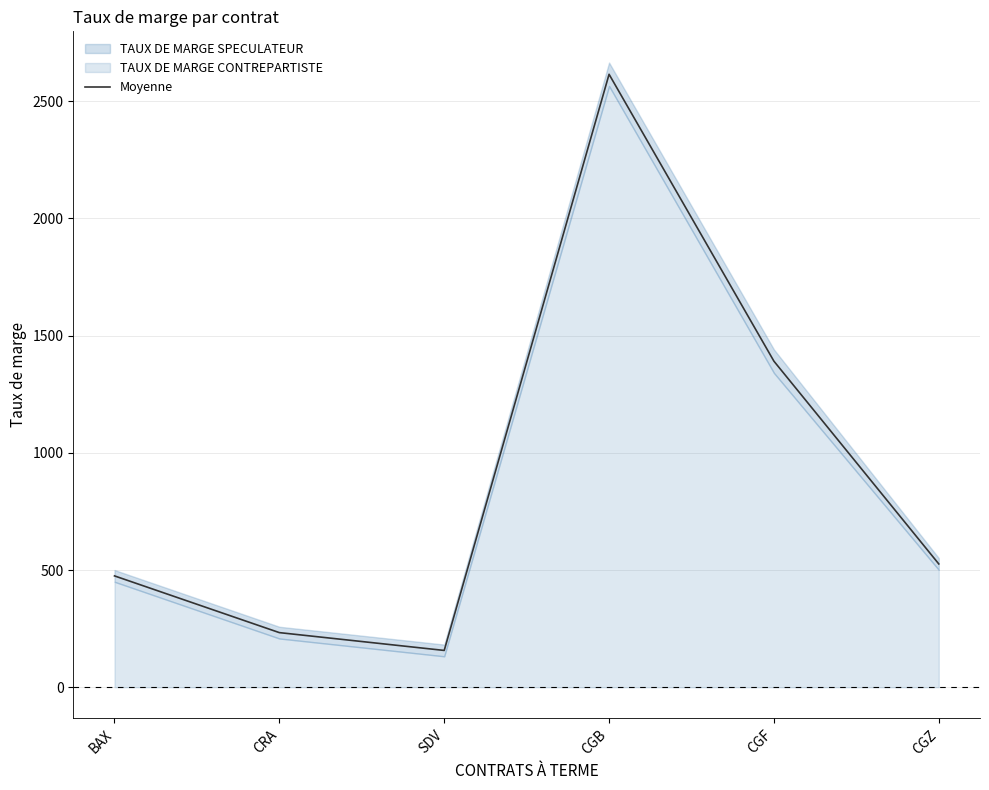

How many points are higher than both their immediate neighbors (excluding endpoints)?

1